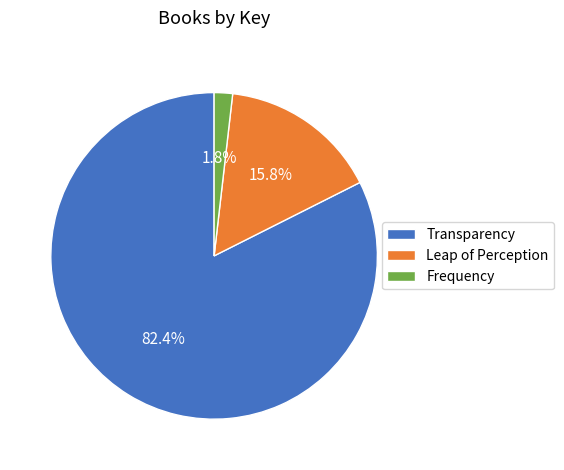

Does Frequency account for over 50% of the chart?

No